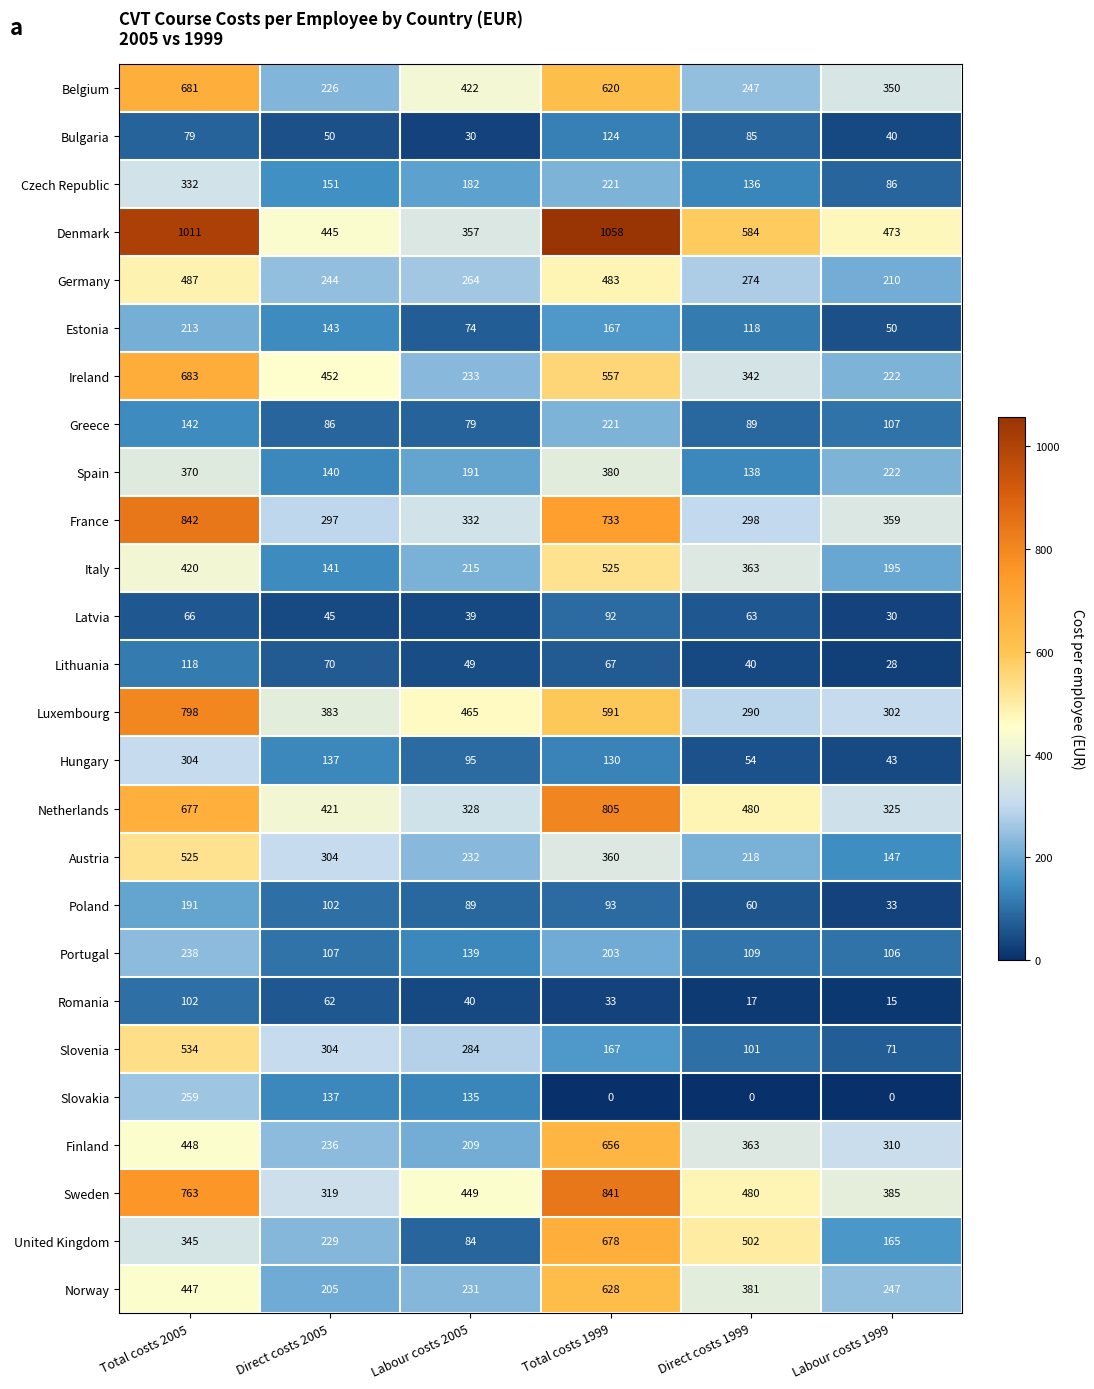

What is the minimum value for Estonia?

50